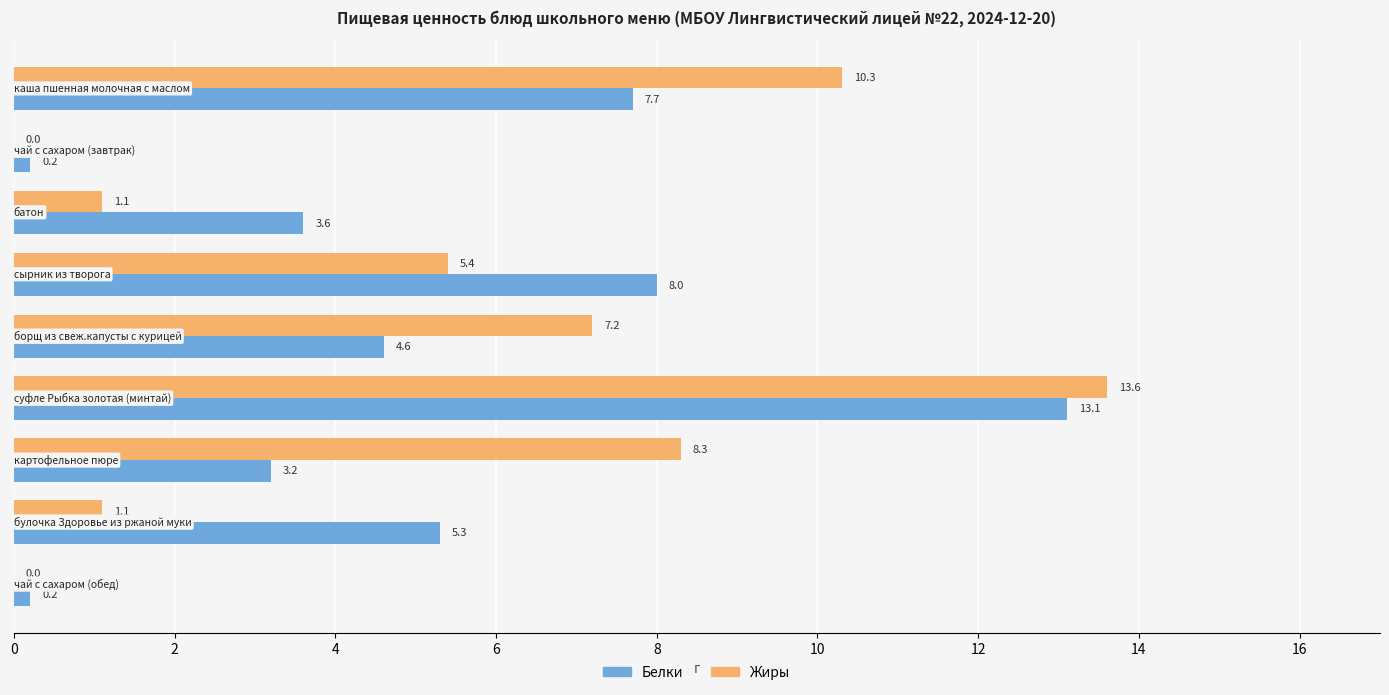

What is the maximum value shown in the chart?

13.6